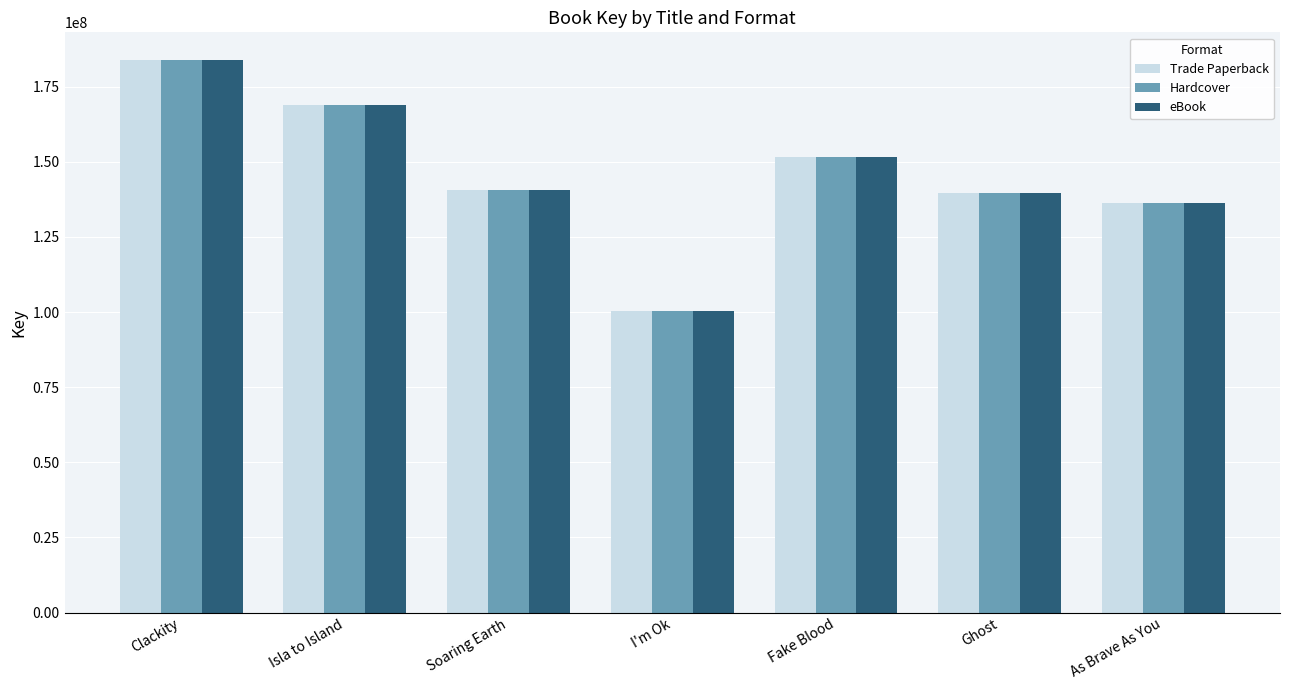

How many categories are shown in the chart?

7